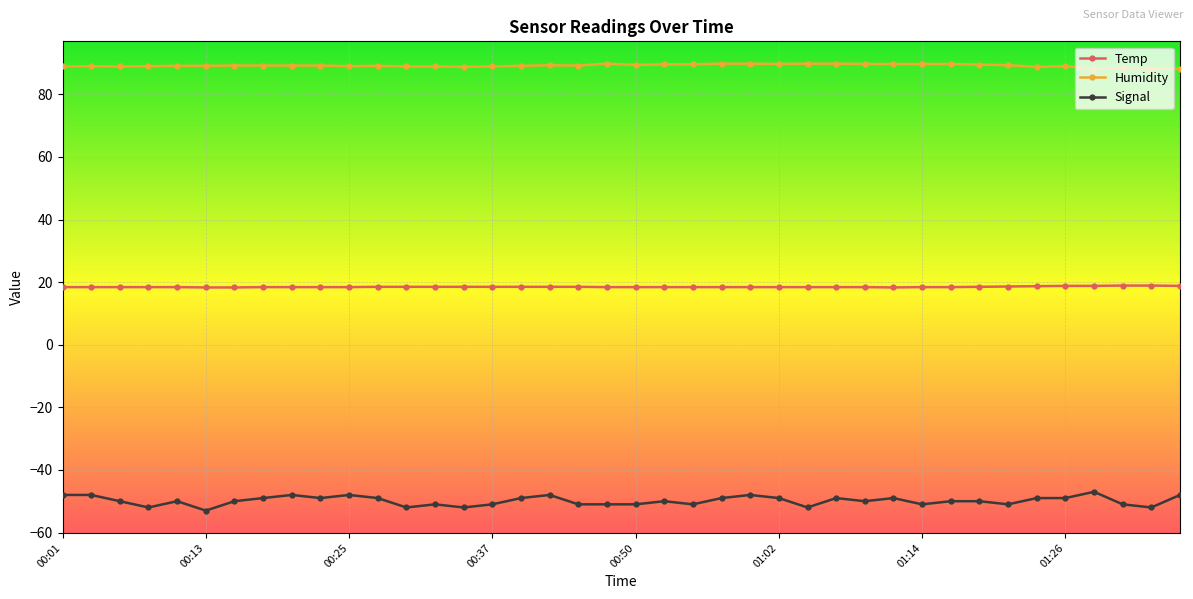

What is the value of the Humidity point at the 13th from the left?

88.9